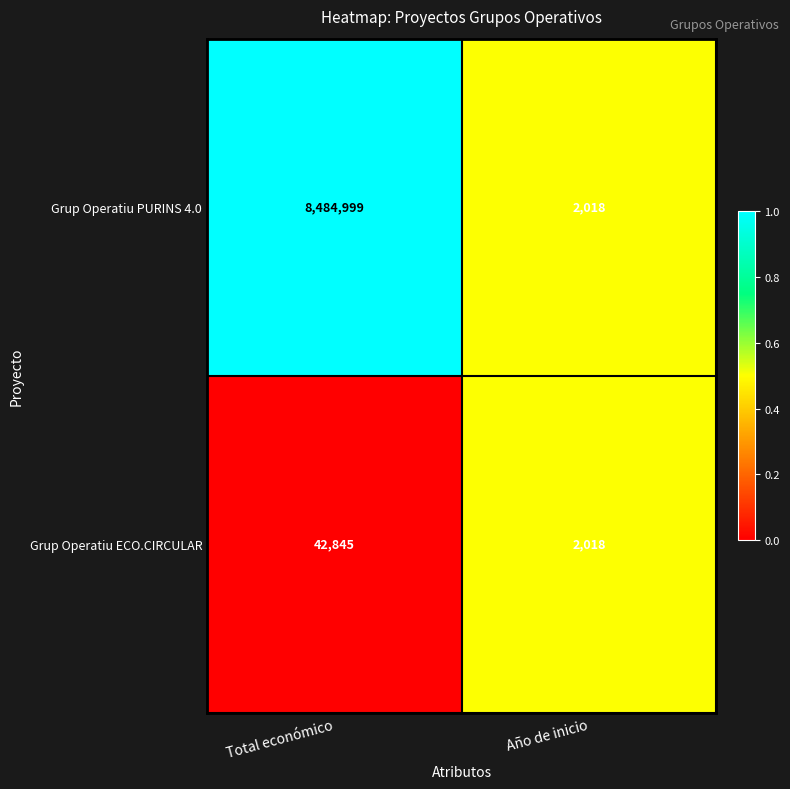

At which label is Grup Operatiu PURINS 4.0 closest to 4243508?

Año de inicio